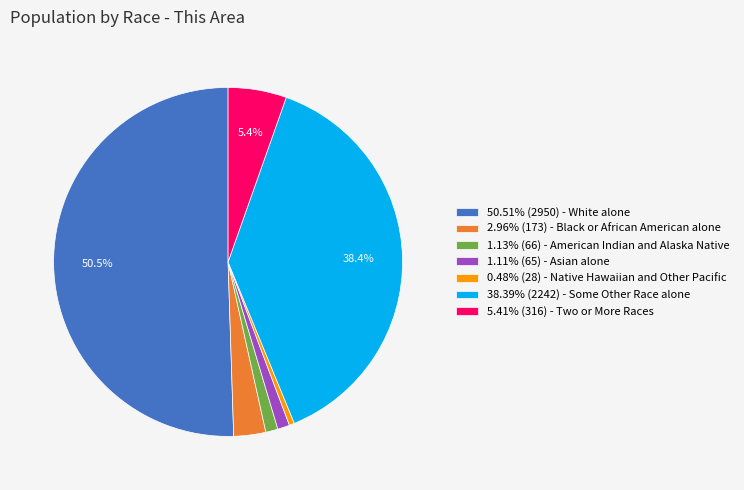

How many segments does this pie chart have?

7